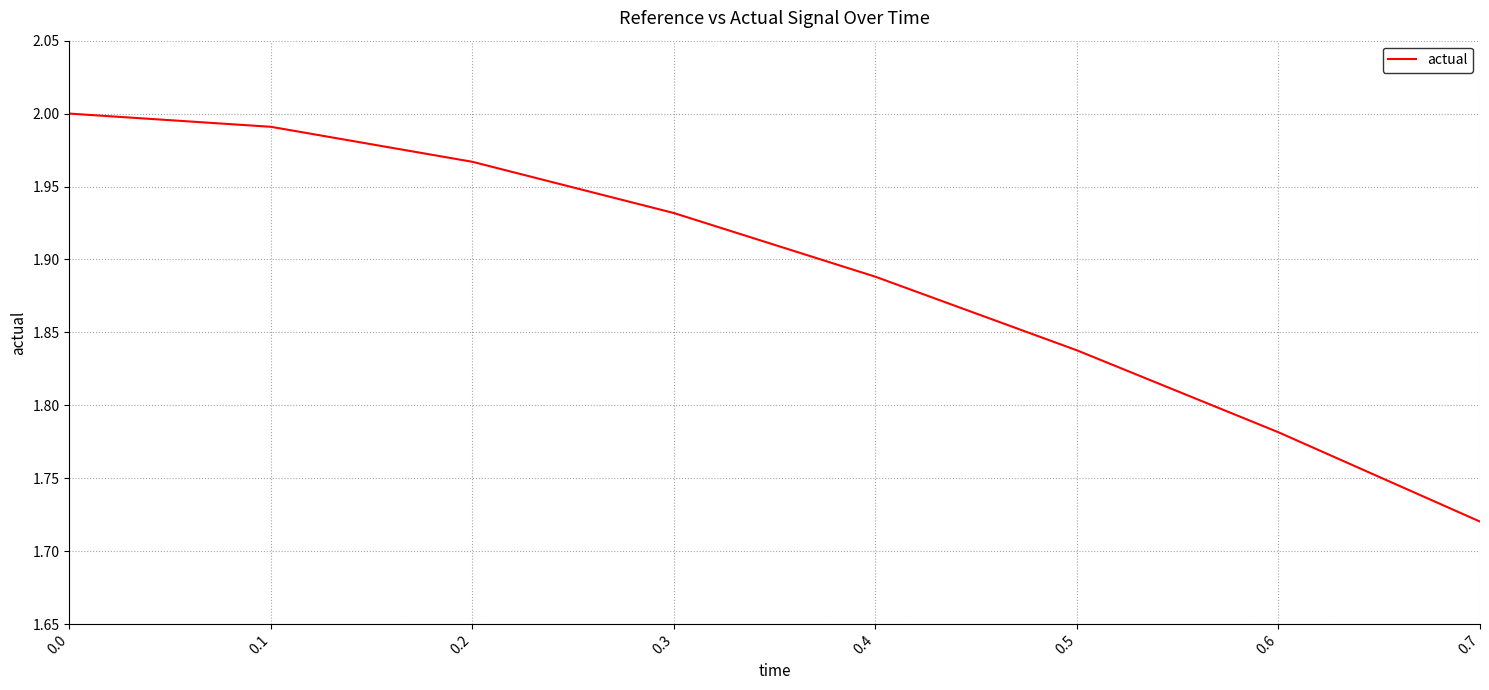

Rank the categories by value from lowest to highest.

0.7, 0.6, 0.5, 0.4, 0.3, 0.2, 0.1, 0.0